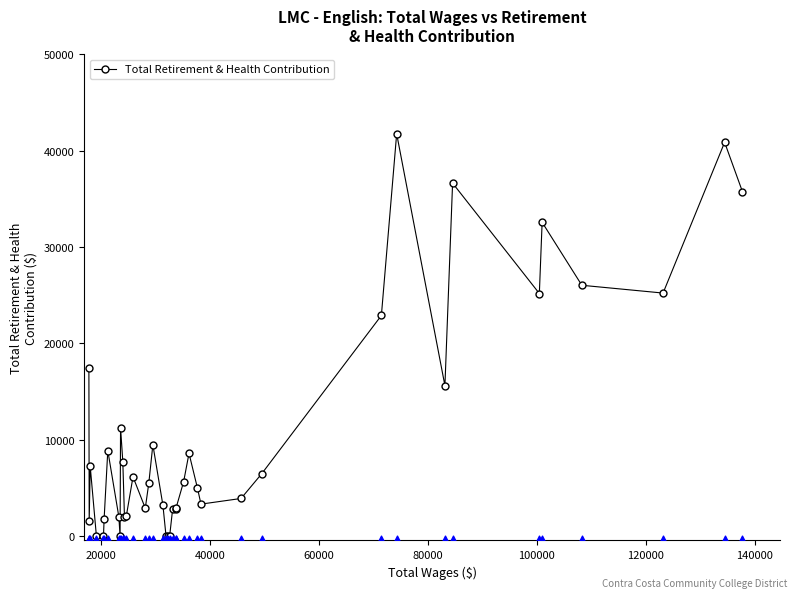

How many values in the Total Retirement & Health Contribution series are below 5660?

20